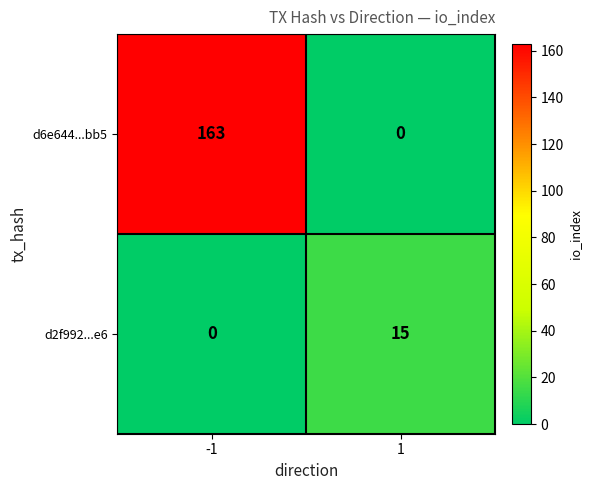

Count the number of data series in this chart.

2